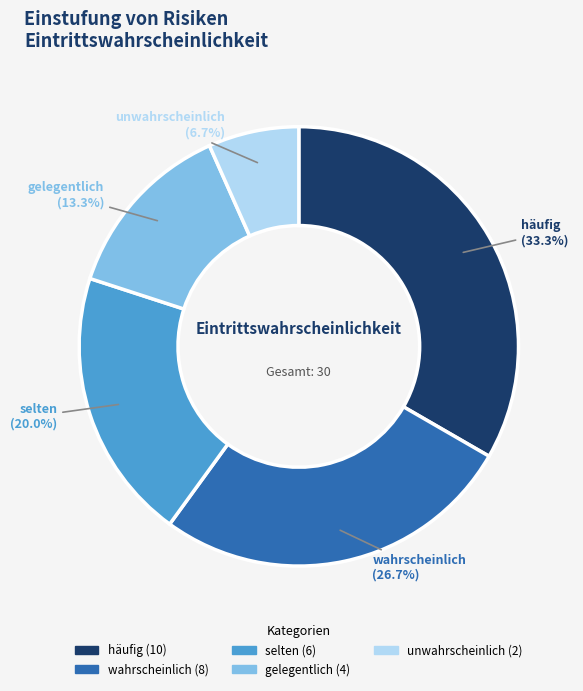

To the nearest percent, what portion does häufig represent?

33%